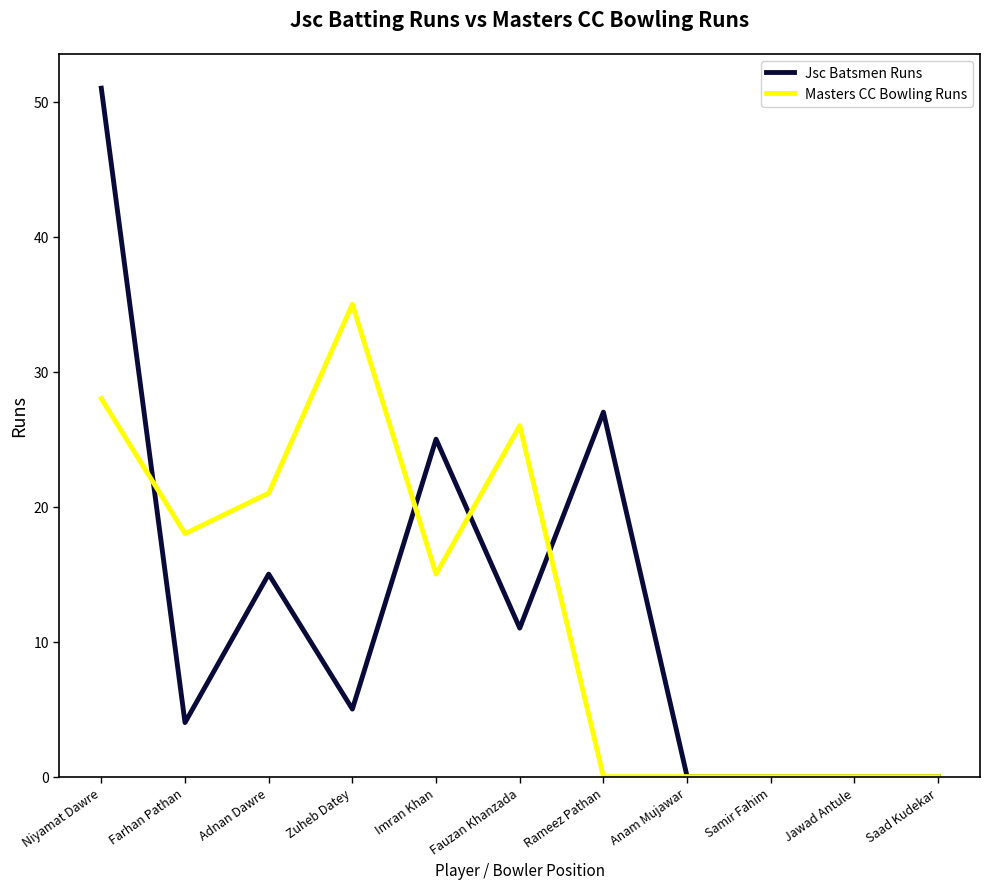

What position from the left is Farhan Pathan?

2